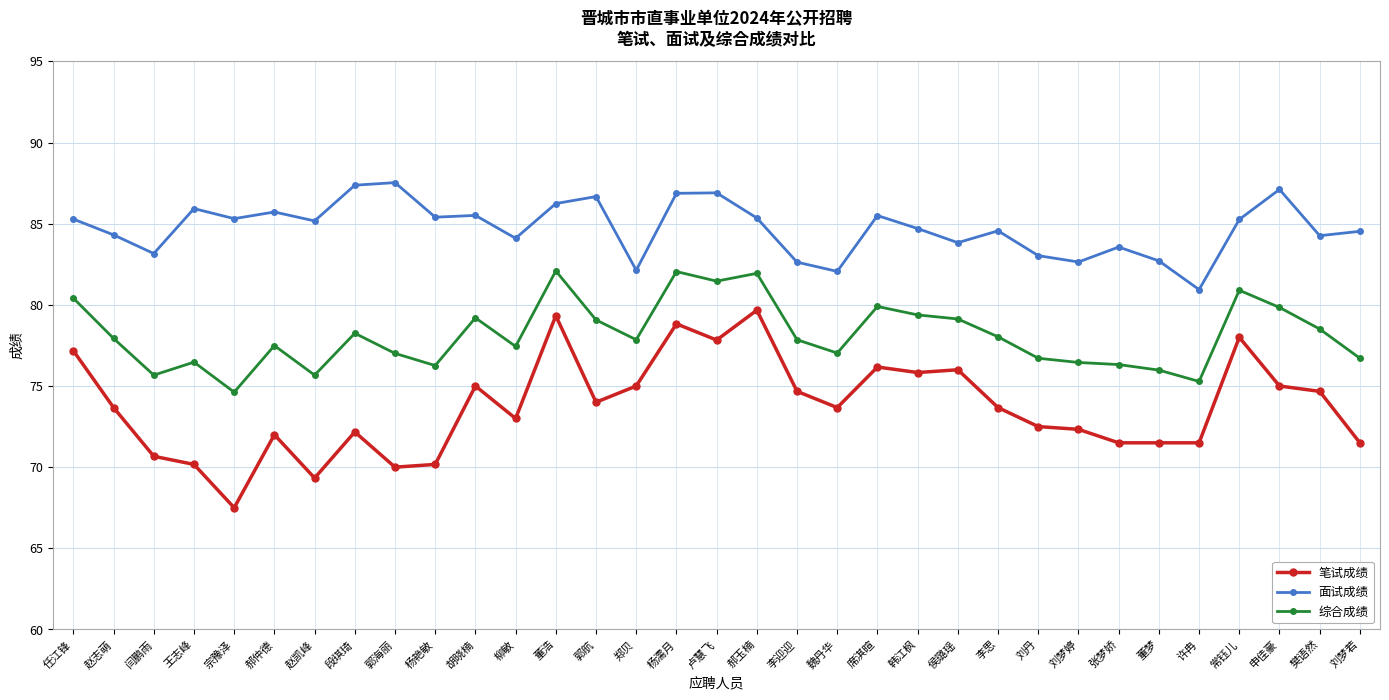

True or false: 综合成绩 and 笔试成绩 intersect in this chart.

False